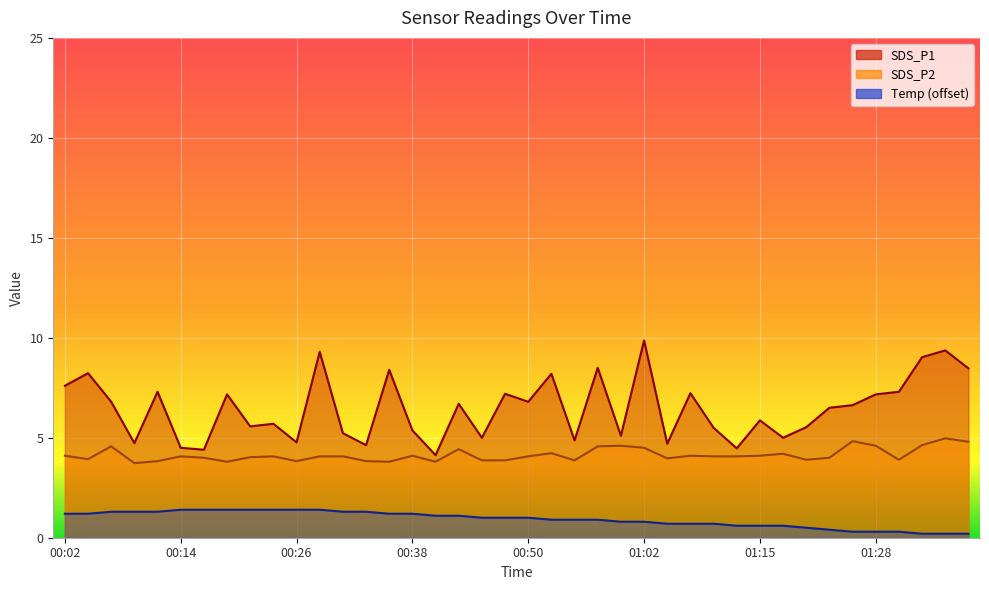

What is the label of the 10th point from the right?

01:15